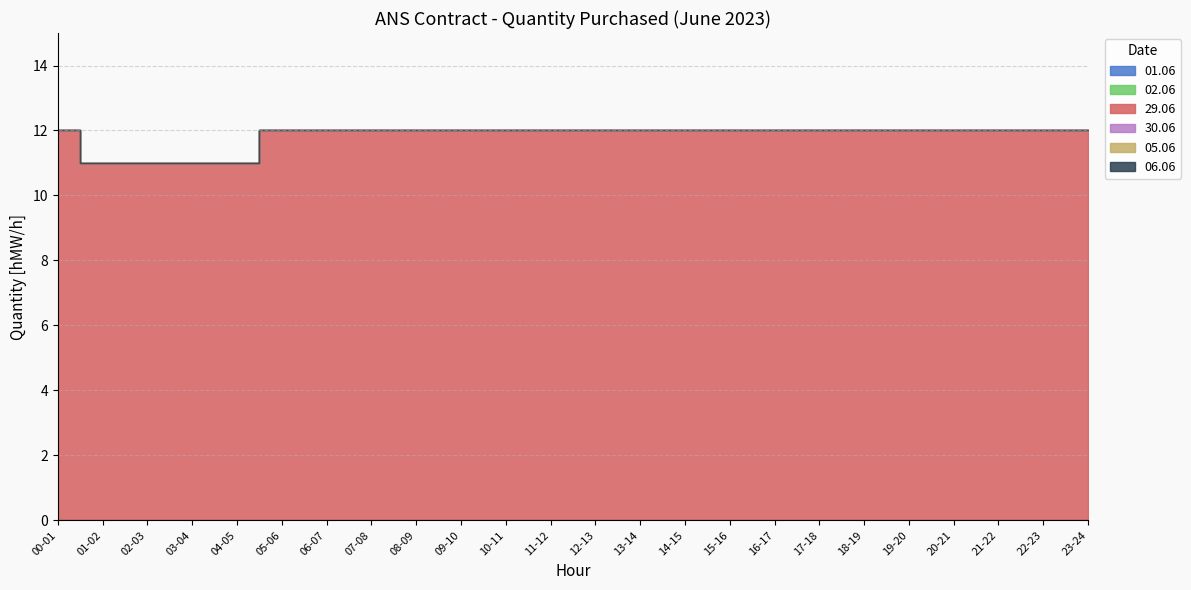

Rank the series by their maximum value, from highest to lowest.

29.06, 01.06, 02.06, 30.06, 05.06, 06.06